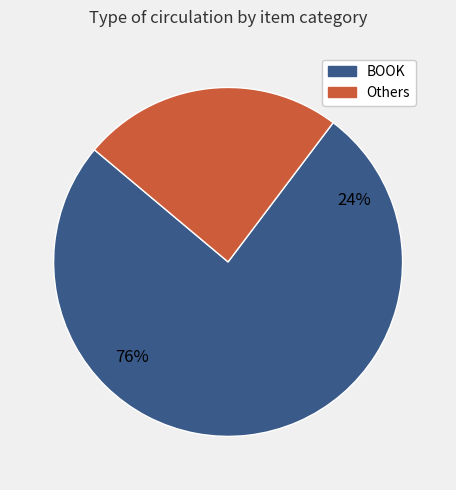

The LARGEPRINT slice represents 16% of the pie. True or false?

False